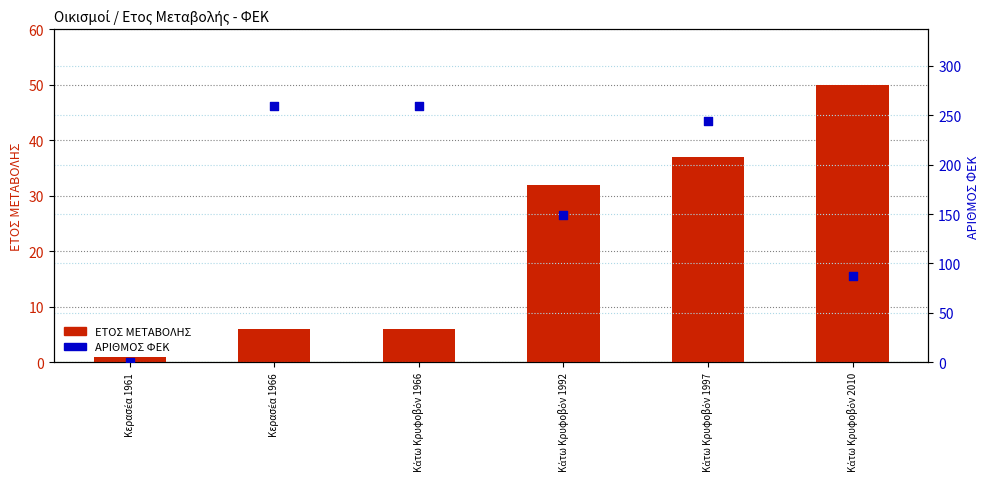

What is the total value across all series at Κάτω Κρυφοβόν 1997?

281